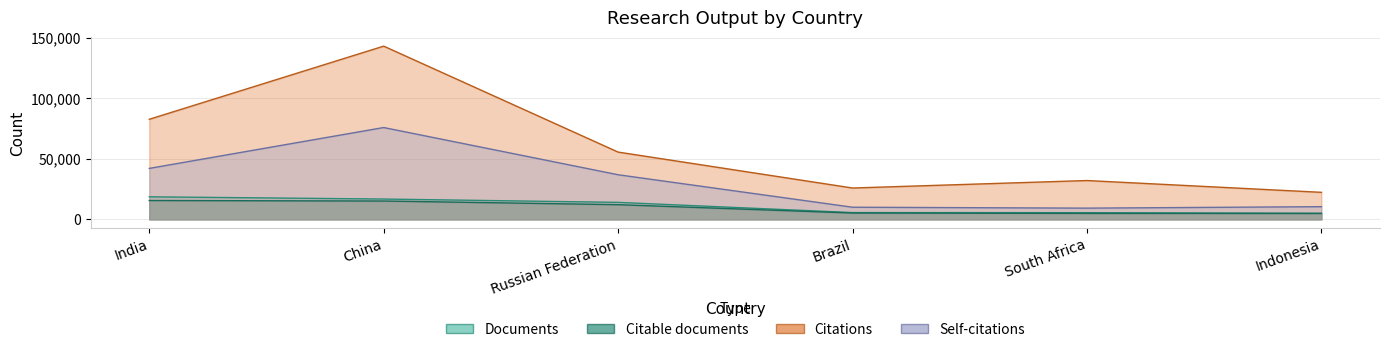

What is the label of the 1st point from the left?

India